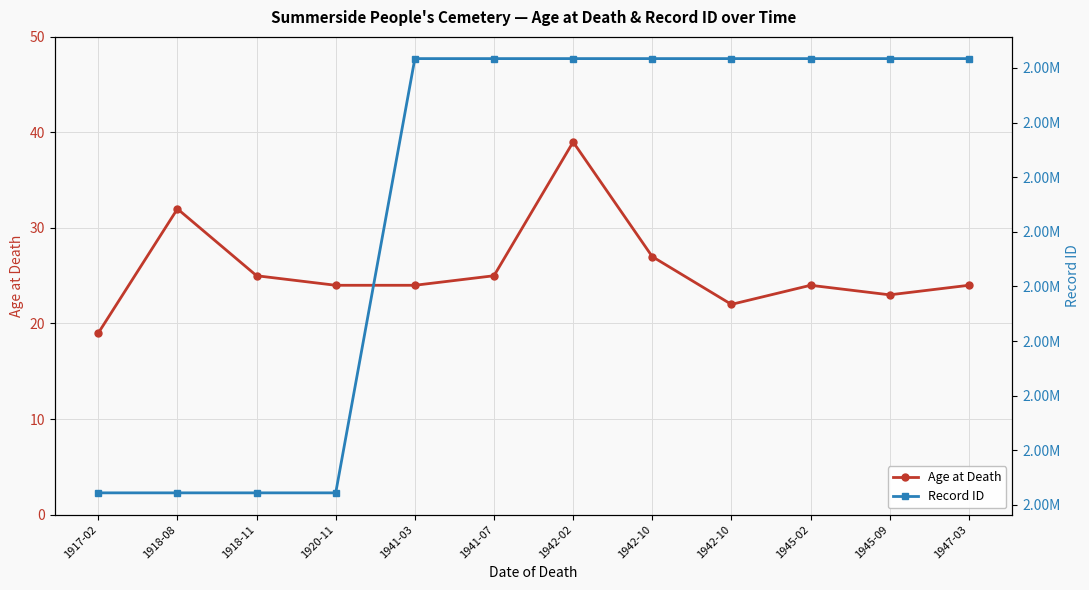

Which series has the widest spread of values?

Record ID